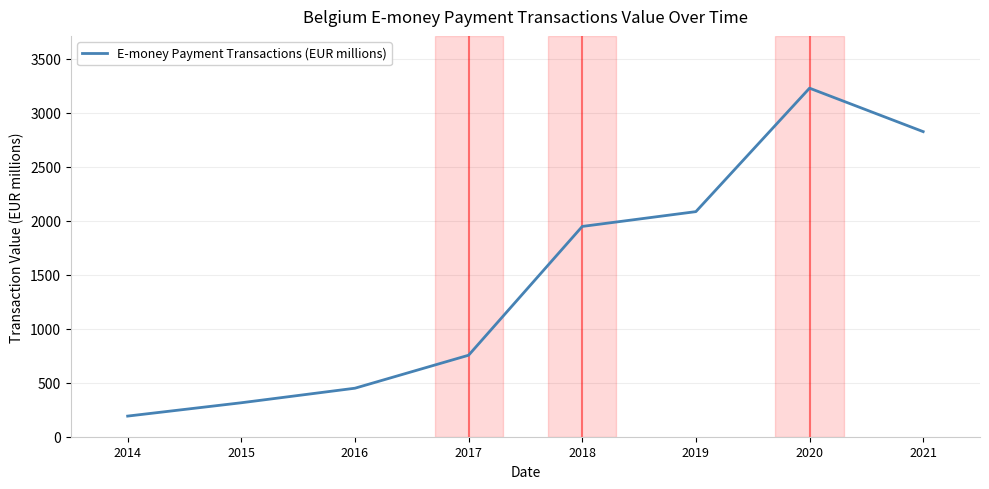

What is the ratio of the value at 2020 to the value at 2016?

7.2